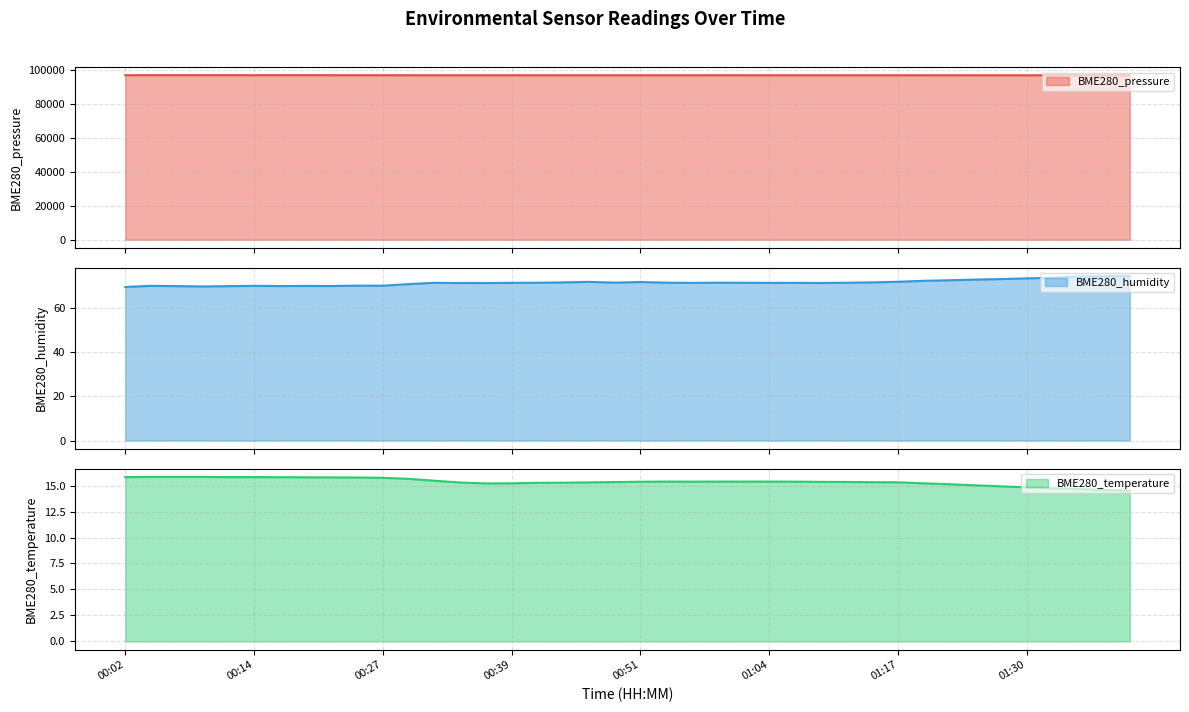

At how many categories does at least one series exceed 9419?

40